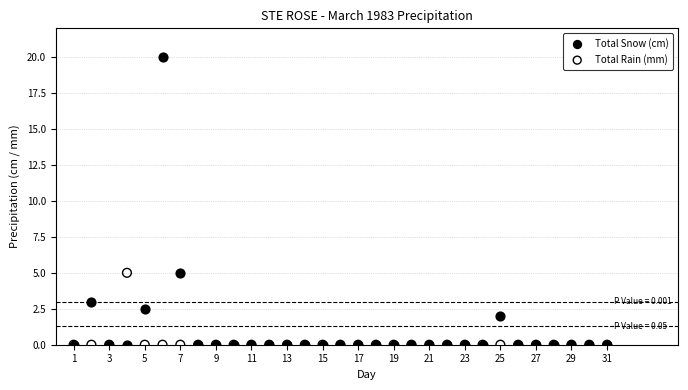

What are all the series names shown in the legend?

Total Snow (cm), Total Rain (mm)